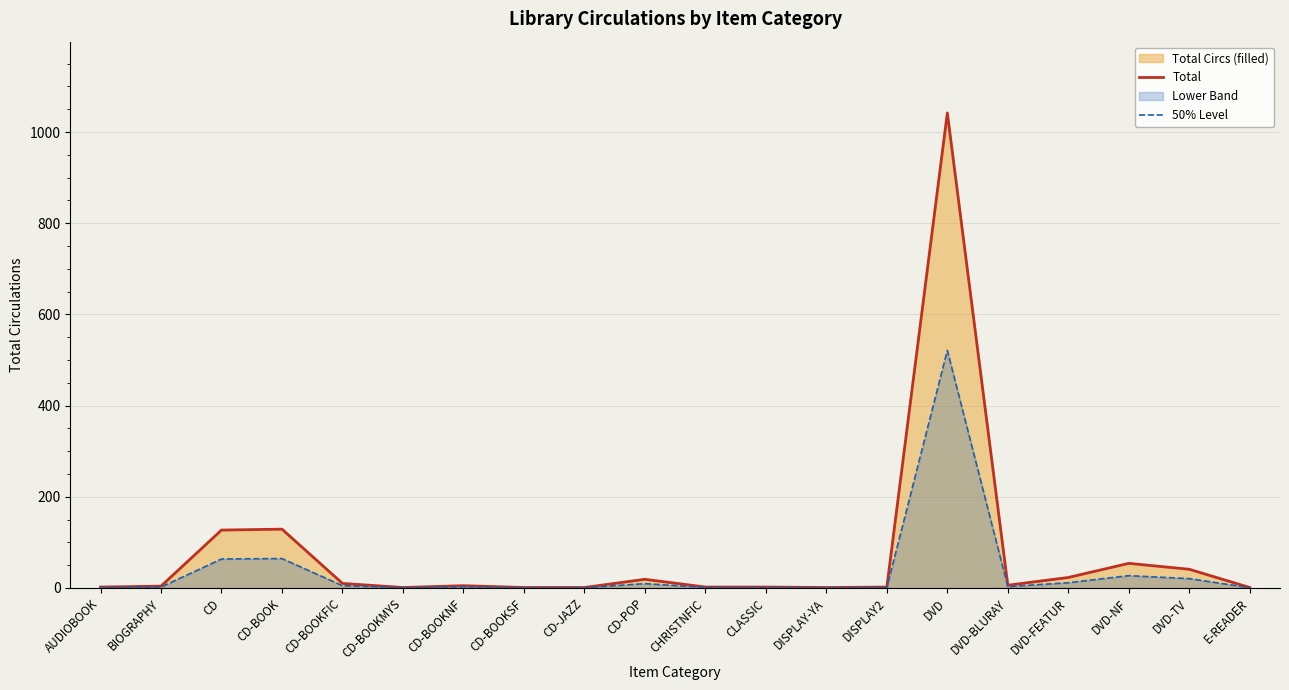

The value of 50% Level at CLASSIC is 1.0. True or false?

True